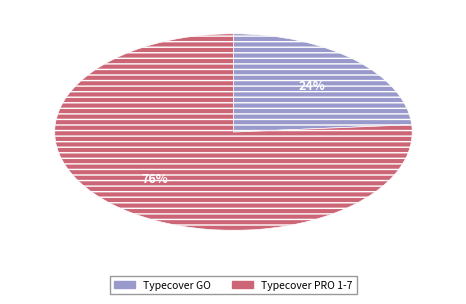

The Typecover PRO 1-7 slice represents 76% of the pie. True or false?

True